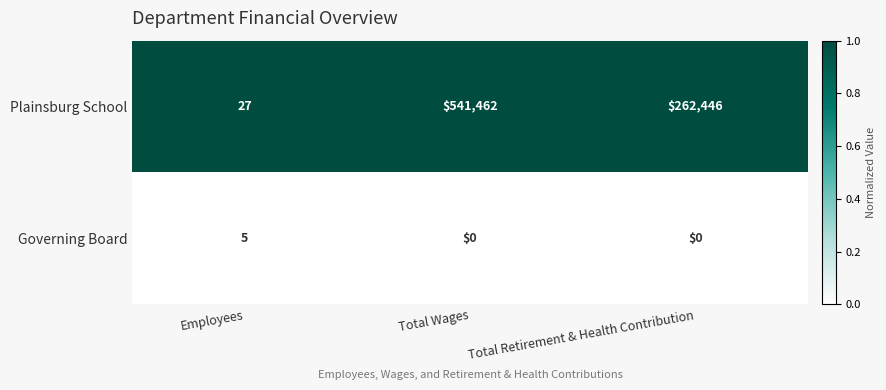

At which category is the sum across all series the highest?

Total Wages